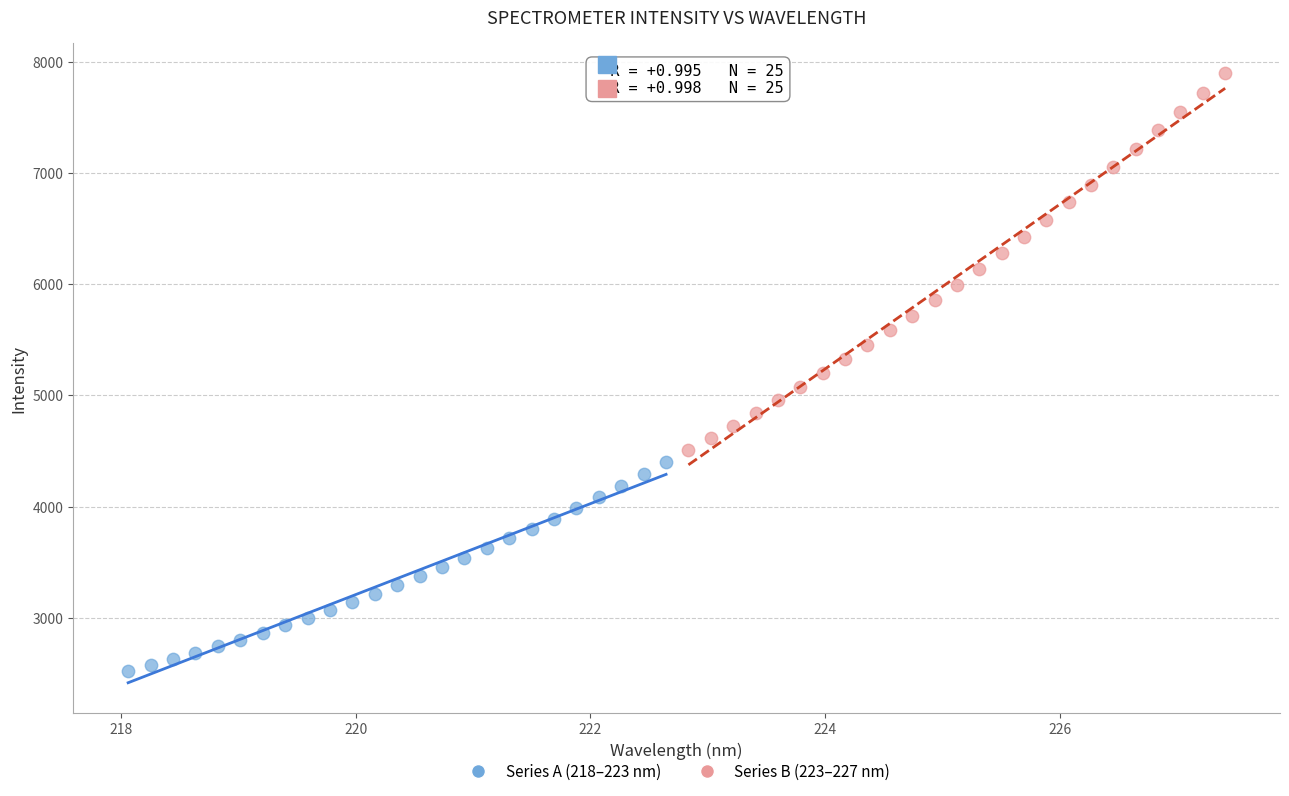

Which series has the widest spread of Y values?

Series B (223–227 nm)